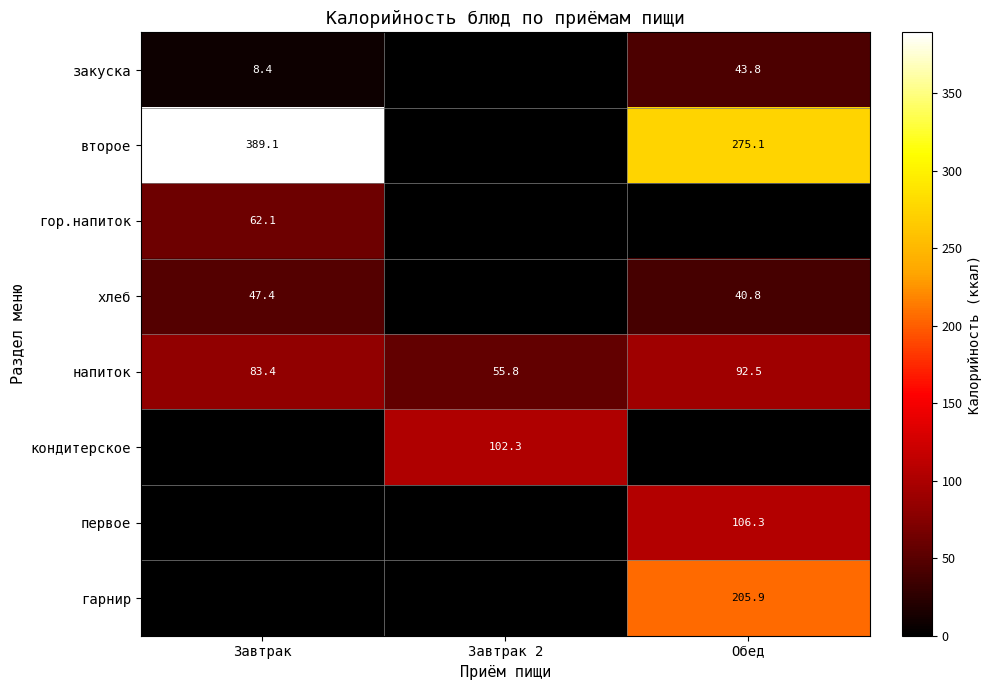

How many values in the напиток series are below 83?

1